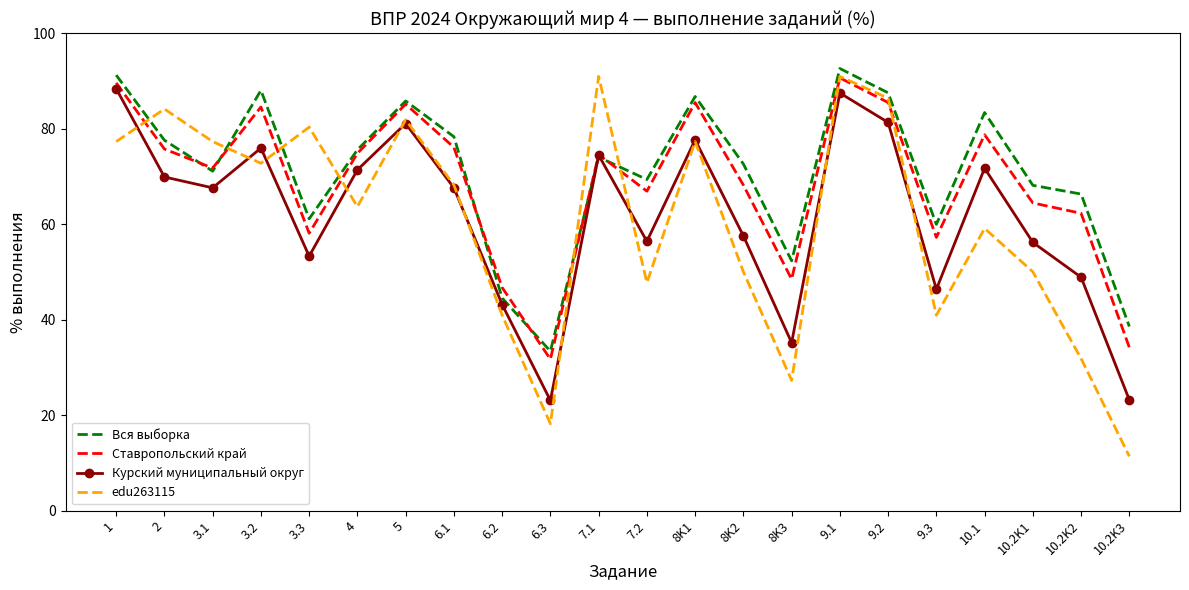

Which series has the largest range (max minus min)?

edu263115